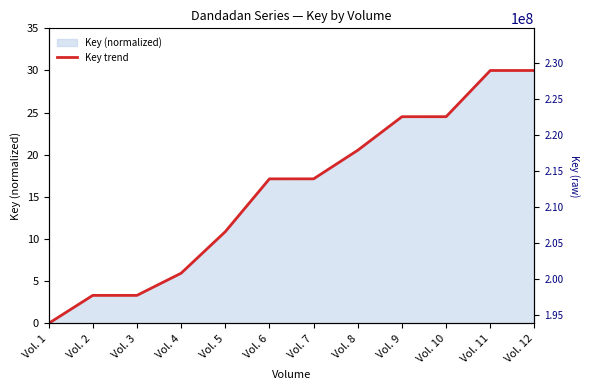

Reading left to right, transcribe all the data shown in this chart.

0.0	3.3	3.3	6.0	10.9	17.1	17.1	20.5	24.5	24.5	30.0	30.0